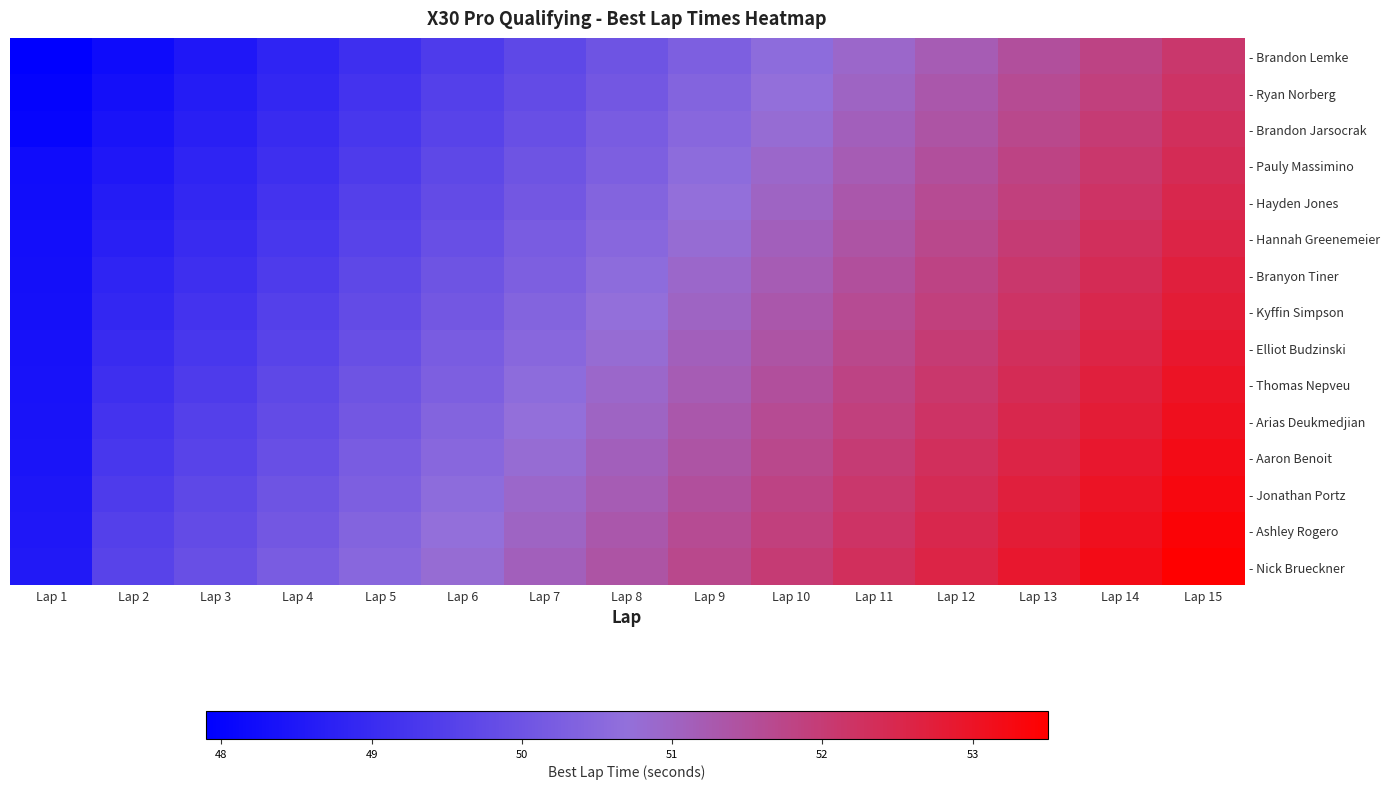

Reading left to right, extract all data points from this chart.

- Brandon Lemke: Lap 1=47.9	Lap 2=48.2	Lap 3=48.5	Lap 4=48.8	Lap 5=49.1	Lap 6=49.4	Lap 7=49.7	Lap 8=50.0	Lap 9=50.3	Lap 10=50.6	Lap 11=50.9	Lap 12=51.2	Lap 13=51.5	Lap 14=51.8	Lap 15=52.1
- Ryan Norberg: Lap 1=48.0	Lap 2=48.3	Lap 3=48.6	Lap 4=48.9	Lap 5=49.2	Lap 6=49.5	Lap 7=49.8	Lap 8=50.1	Lap 9=50.4	Lap 10=50.7	Lap 11=51.0	Lap 12=51.3	Lap 13=51.6	Lap 14=51.9	Lap 15=52.2
- Brandon Jarsocrak: Lap 1=48.0	Lap 2=48.4	Lap 3=48.7	Lap 4=49.0	Lap 5=49.3	Lap 6=49.6	Lap 7=49.9	Lap 8=50.2	Lap 9=50.5	Lap 10=50.8	Lap 11=51.1	Lap 12=51.4	Lap 13=51.7	Lap 14=52.0	Lap 15=52.3
- Pauly Massimino: Lap 1=48.2	Lap 2=48.5	Lap 3=48.8	Lap 4=49.1	Lap 5=49.4	Lap 6=49.7	Lap 7=50.0	Lap 8=50.3	Lap 9=50.6	Lap 10=50.9	Lap 11=51.2	Lap 12=51.5	Lap 13=51.8	Lap 14=52.1	Lap 15=52.4
- Hayden Jones: Lap 1=48.2	Lap 2=48.6	Lap 3=48.9	Lap 4=49.2	Lap 5=49.5	Lap 6=49.8	Lap 7=50.1	Lap 8=50.4	Lap 9=50.7	Lap 10=51.0	Lap 11=51.3	Lap 12=51.6	Lap 13=51.9	Lap 14=52.2	Lap 15=52.5
- Hannah Greenemeier: Lap 1=48.3	Lap 2=48.7	Lap 3=49.0	Lap 4=49.3	Lap 5=49.6	Lap 6=49.9	Lap 7=50.2	Lap 8=50.5	Lap 9=50.8	Lap 10=51.1	Lap 11=51.4	Lap 12=51.7	Lap 13=52.0	Lap 14=52.3	Lap 15=52.6
- Branyon Tiner: Lap 1=48.3	Lap 2=48.8	Lap 3=49.1	Lap 4=49.4	Lap 5=49.7	Lap 6=50.0	Lap 7=50.3	Lap 8=50.6	Lap 9=50.9	Lap 10=51.2	Lap 11=51.5	Lap 12=51.8	Lap 13=52.1	Lap 14=52.4	Lap 15=52.7
- Kyffin Simpson: Lap 1=48.3	Lap 2=48.9	Lap 3=49.2	Lap 4=49.5	Lap 5=49.8	Lap 6=50.1	Lap 7=50.4	Lap 8=50.7	Lap 9=51.0	Lap 10=51.3	Lap 11=51.6	Lap 12=51.9	Lap 13=52.2	Lap 14=52.5	Lap 15=52.8
- Elliot Budzinski: Lap 1=48.3	Lap 2=49.0	Lap 3=49.3	Lap 4=49.6	Lap 5=49.9	Lap 6=50.2	Lap 7=50.5	Lap 8=50.8	Lap 9=51.1	Lap 10=51.4	Lap 11=51.7	Lap 12=52.0	Lap 13=52.3	Lap 14=52.6	Lap 15=52.9
- Thomas Nepveu: Lap 1=48.4	Lap 2=49.1	Lap 3=49.4	Lap 4=49.7	Lap 5=50.0	Lap 6=50.3	Lap 7=50.6	Lap 8=50.9	Lap 9=51.2	Lap 10=51.5	Lap 11=51.8	Lap 12=52.1	Lap 13=52.4	Lap 14=52.7	Lap 15=53.0
- Arias Deukmedjian: Lap 1=48.4	Lap 2=49.2	Lap 3=49.5	Lap 4=49.8	Lap 5=50.1	Lap 6=50.4	Lap 7=50.7	Lap 8=51.0	Lap 9=51.3	Lap 10=51.6	Lap 11=51.9	Lap 12=52.2	Lap 13=52.5	Lap 14=52.8	Lap 15=53.1
- Aaron Benoit: Lap 1=48.4	Lap 2=49.3	Lap 3=49.6	Lap 4=49.9	Lap 5=50.2	Lap 6=50.5	Lap 7=50.8	Lap 8=51.1	Lap 9=51.4	Lap 10=51.7	Lap 11=52.0	Lap 12=52.3	Lap 13=52.6	Lap 14=52.9	Lap 15=53.2
- Jonathan Portz: Lap 1=48.5	Lap 2=49.4	Lap 3=49.7	Lap 4=50.0	Lap 5=50.3	Lap 6=50.6	Lap 7=50.9	Lap 8=51.2	Lap 9=51.5	Lap 10=51.8	Lap 11=52.1	Lap 12=52.4	Lap 13=52.7	Lap 14=53.0	Lap 15=53.3
- Ashley Rogero: Lap 1=48.5	Lap 2=49.5	Lap 3=49.8	Lap 4=50.1	Lap 5=50.4	Lap 6=50.7	Lap 7=51.0	Lap 8=51.3	Lap 9=51.6	Lap 10=51.9	Lap 11=52.2	Lap 12=52.5	Lap 13=52.8	Lap 14=53.1	Lap 15=53.4
- Nick Brueckner: Lap 1=48.5	Lap 2=49.6	Lap 3=49.9	Lap 4=50.2	Lap 5=50.5	Lap 6=50.8	Lap 7=51.1	Lap 8=51.4	Lap 9=51.7	Lap 10=52.0	Lap 11=52.3	Lap 12=52.6	Lap 13=52.9	Lap 14=53.2	Lap 15=53.5